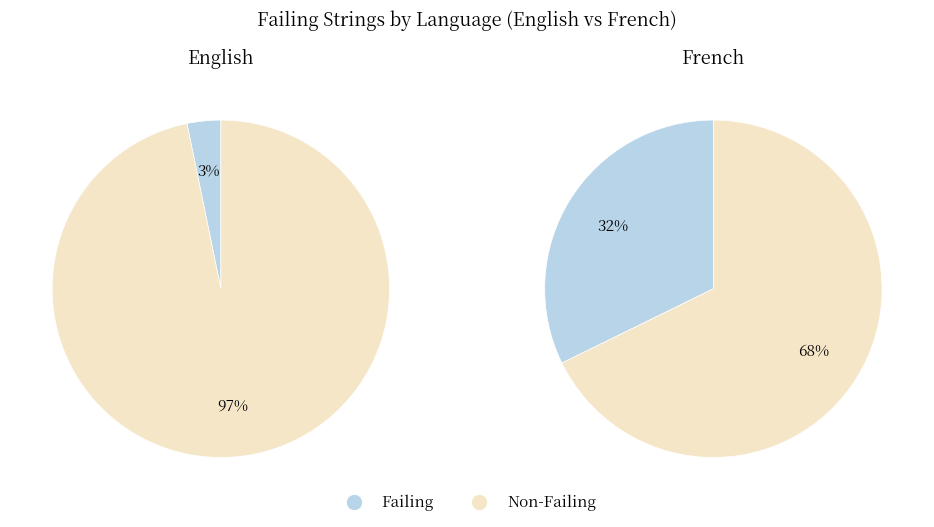

True or false: English accounts for 9% of the total.

True